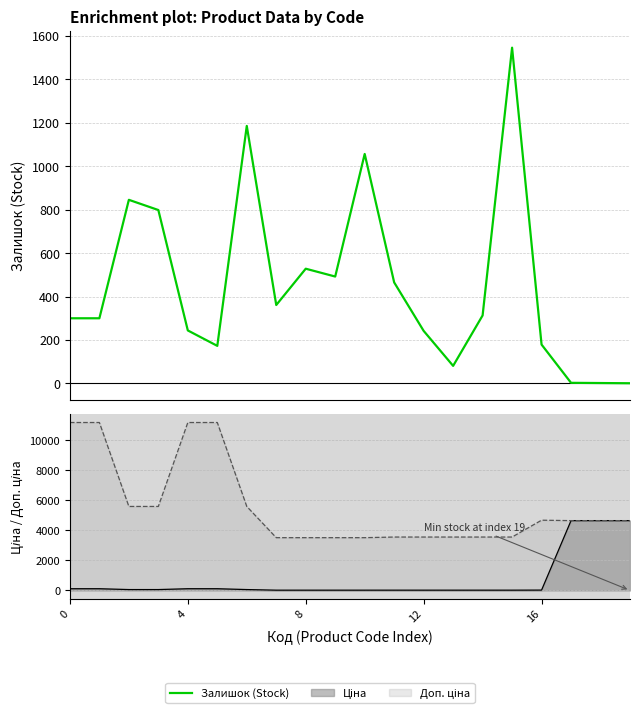

True or false: the data has more than 1 interior local peaks.

True